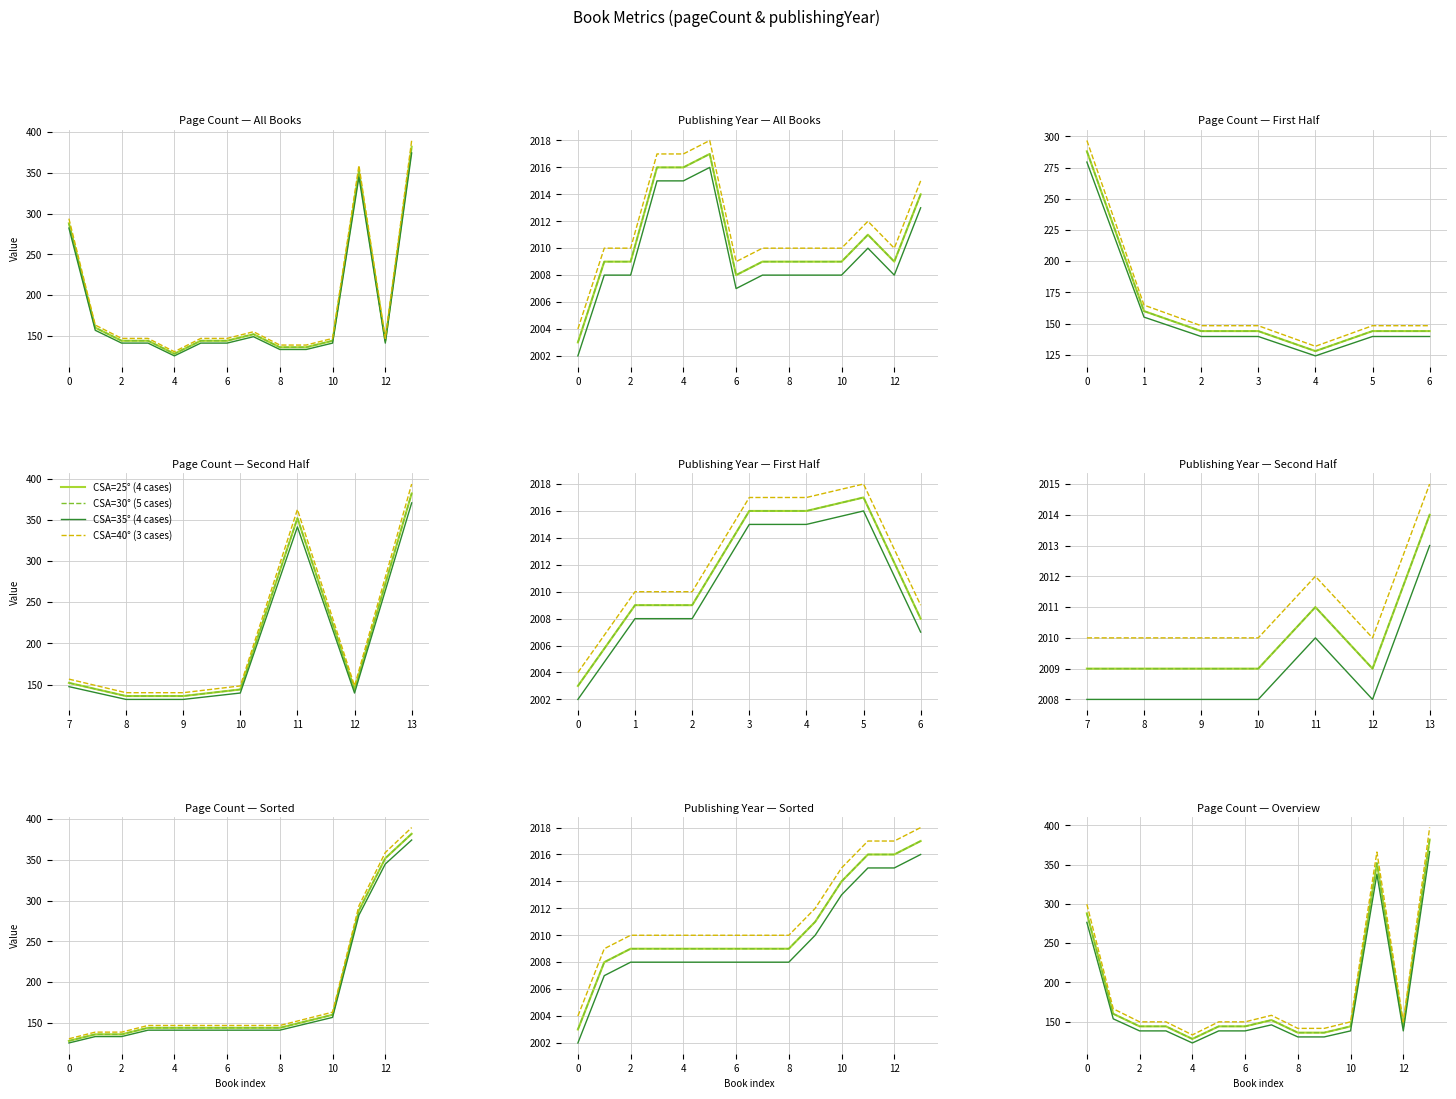

True or false: pageCount and publishingYear cross at least once.

False